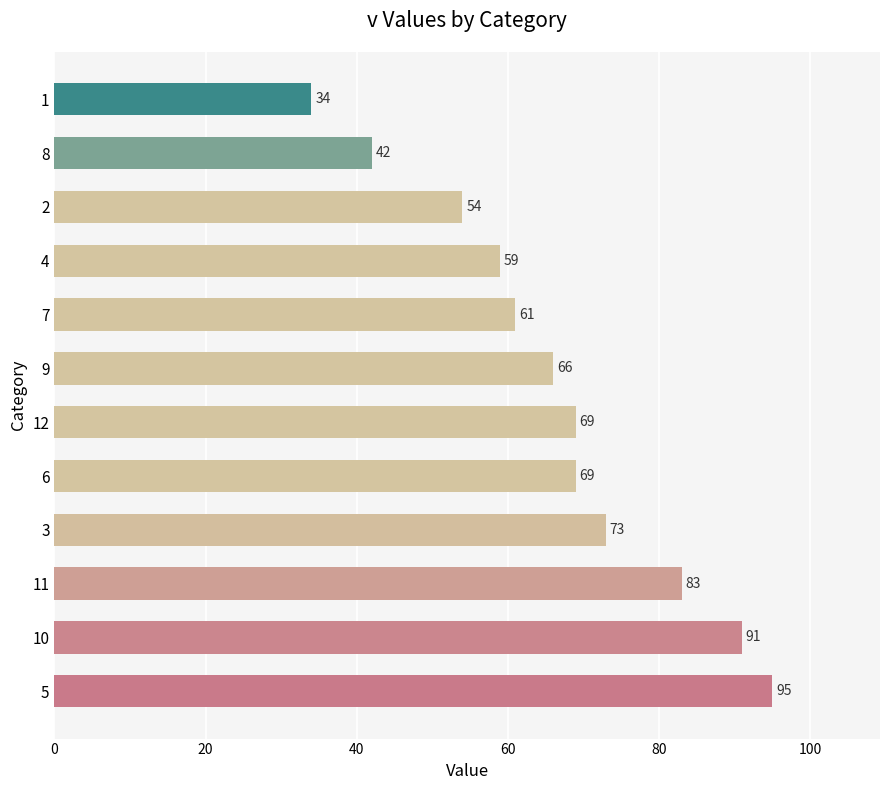

True or false: the data shows 131 at 10.

False